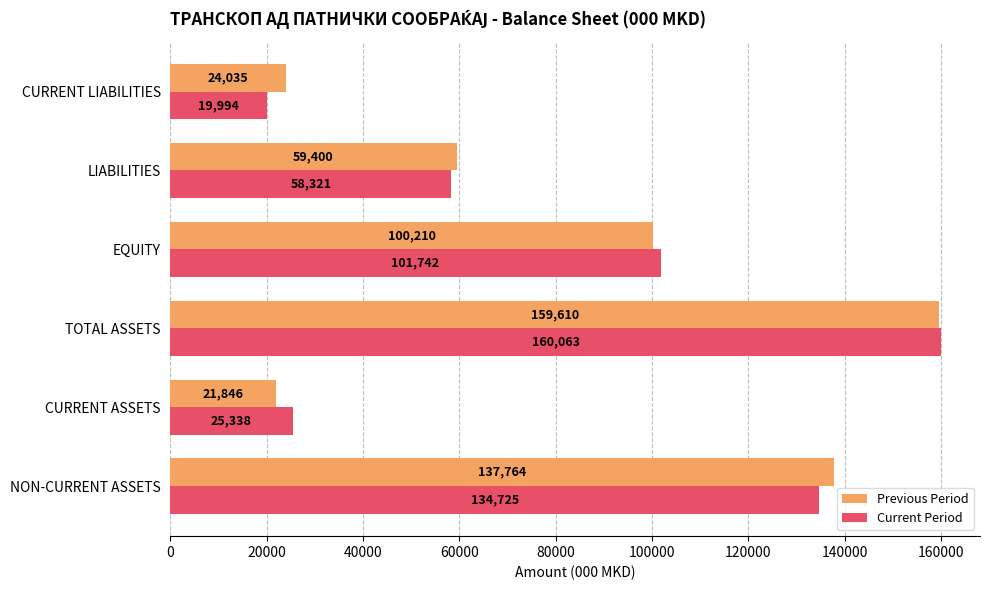

Is the value of Current Period at NON-CURRENT ASSETS greater than the value of Previous Period at EQUITY?

Yes